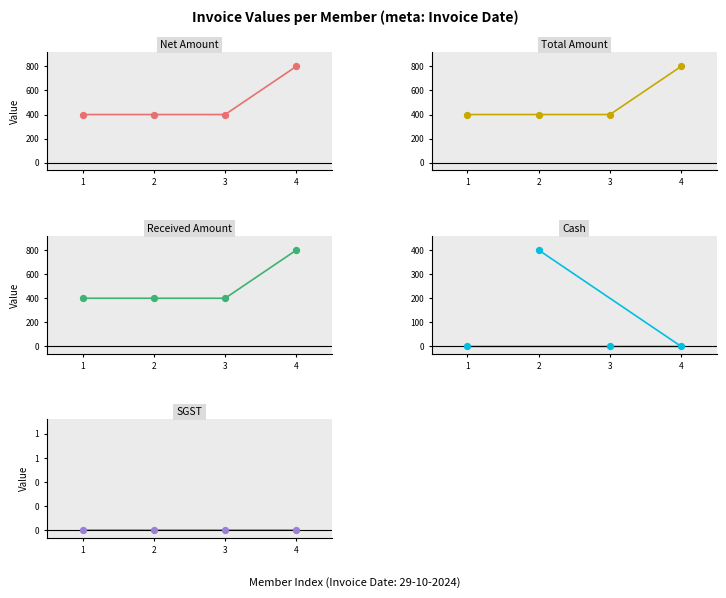

Which series contains the highest Y value?

Net Amount